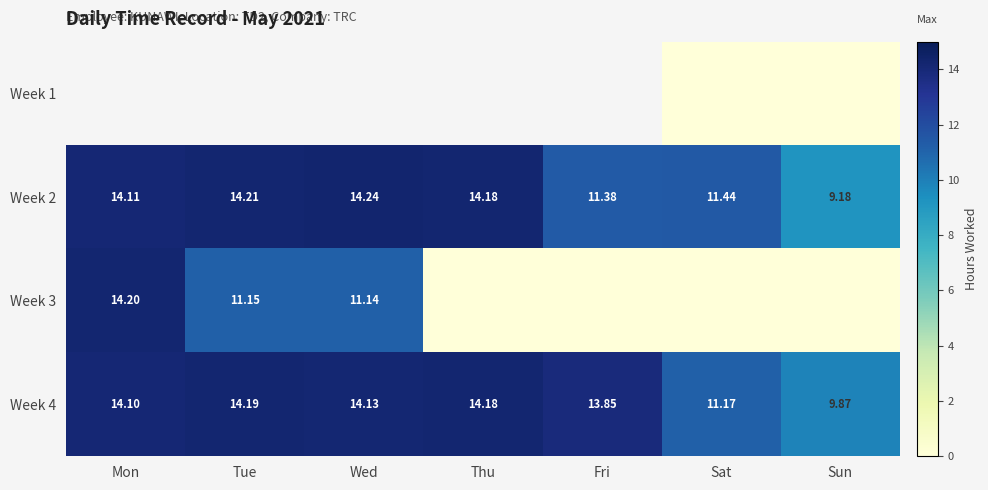

At which label is Week 4 closest to 12?

Sat